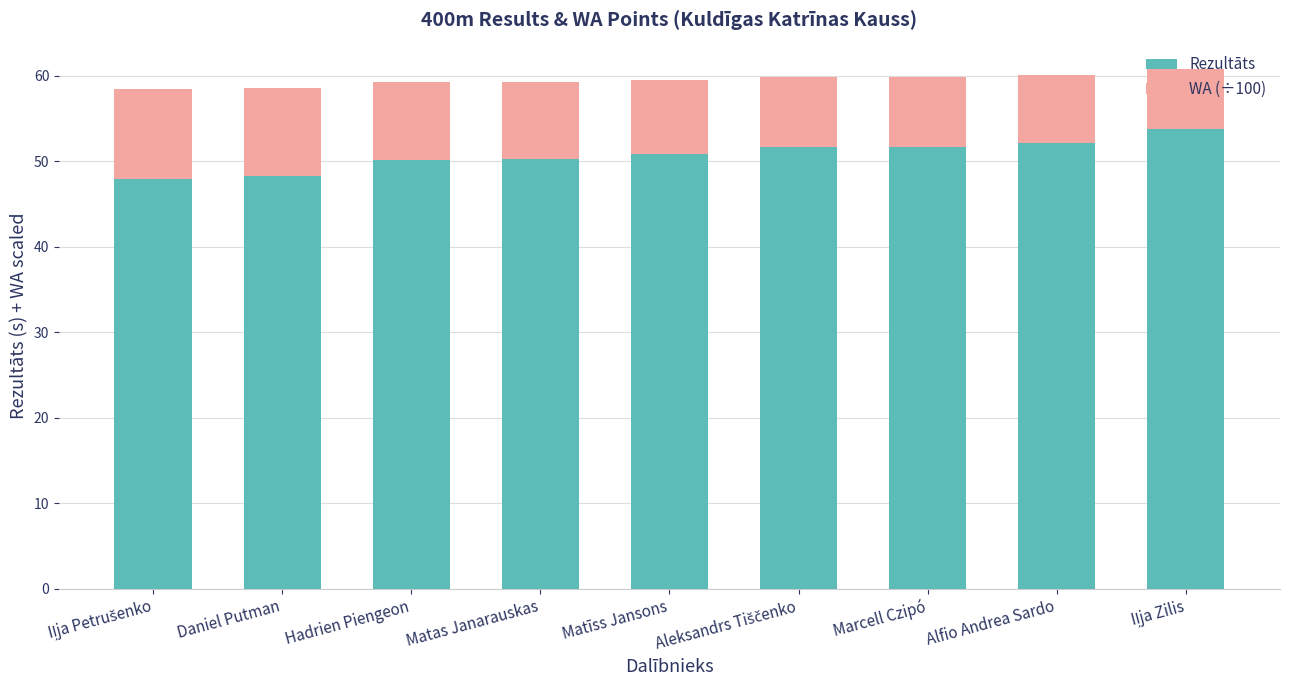

How many series are shown in this chart?

2